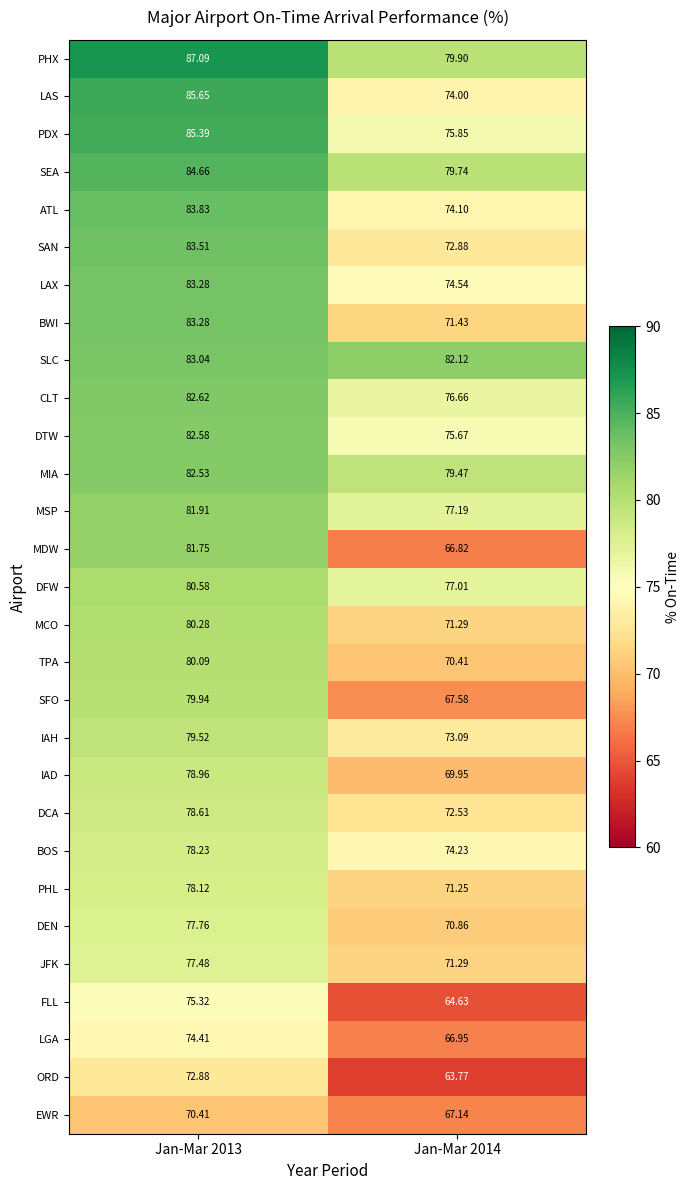

What is the smallest value displayed?

63.8